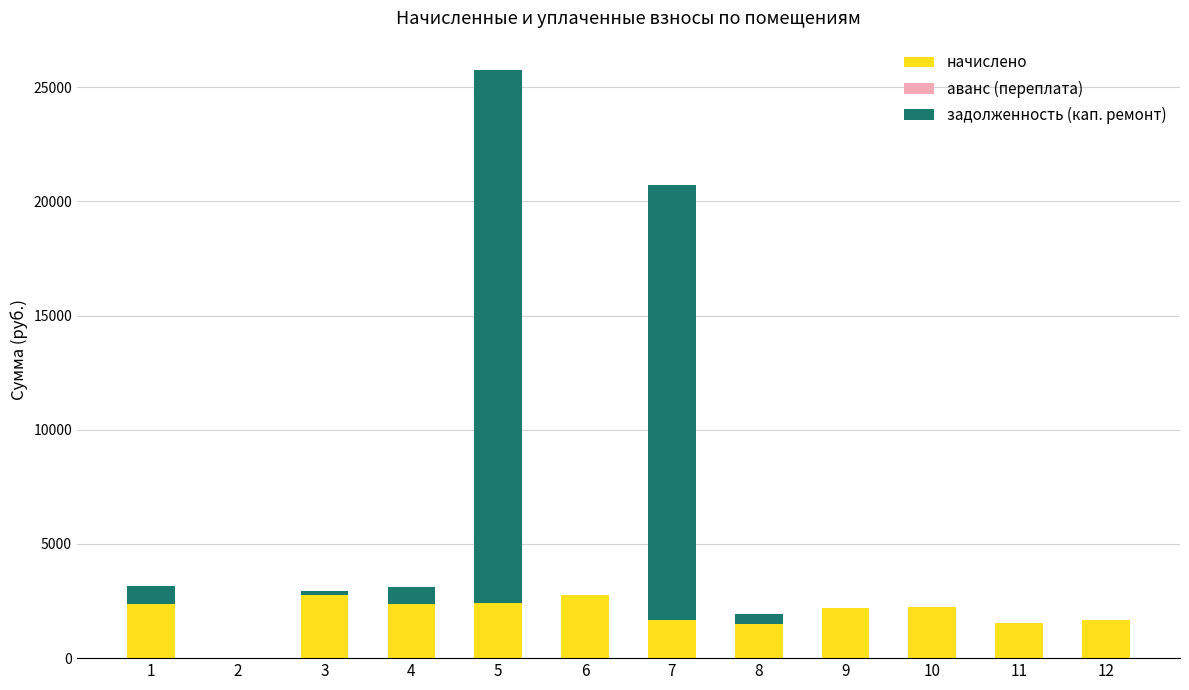

What is the difference between the начислено values at 4 and 2?

2349.9